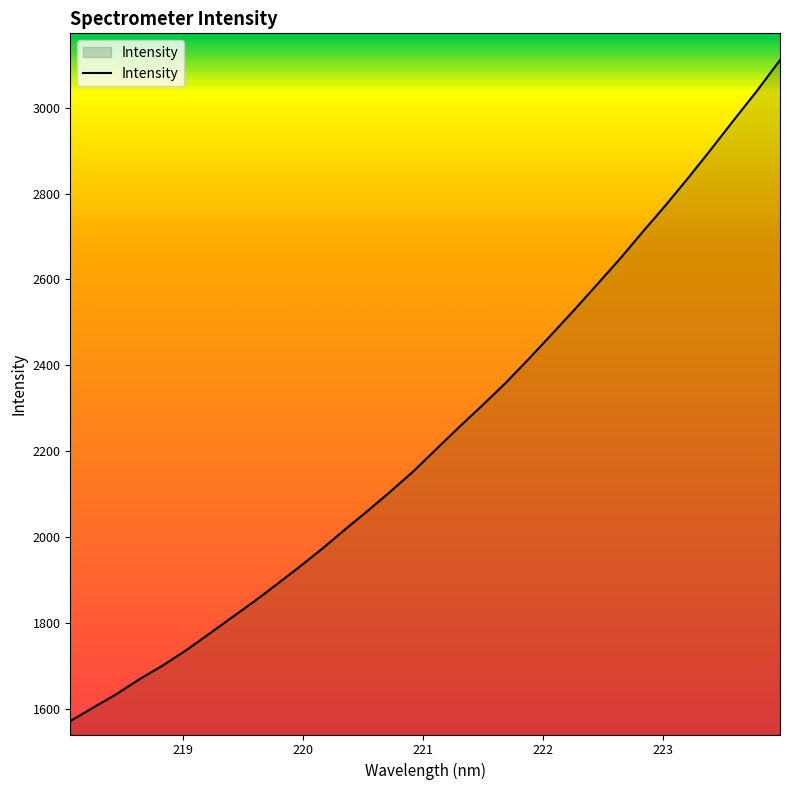

Reading left to right, extract all data points from this chart.

1571.6	1602.9	1633.9	1668.4	1699.9	1734.4	1772.3	1810.9	1849.2	1889.5	1930.6	1973.2	2018.0	2062.1	2107.4	2154.4	2206.2	2257.5	2307.4	2358.7	2414.1	2471.2	2528.8	2588.2	2648.0	2711.1	2772.9	2837.5	2904.2	2972.6	3039.8	3111.0